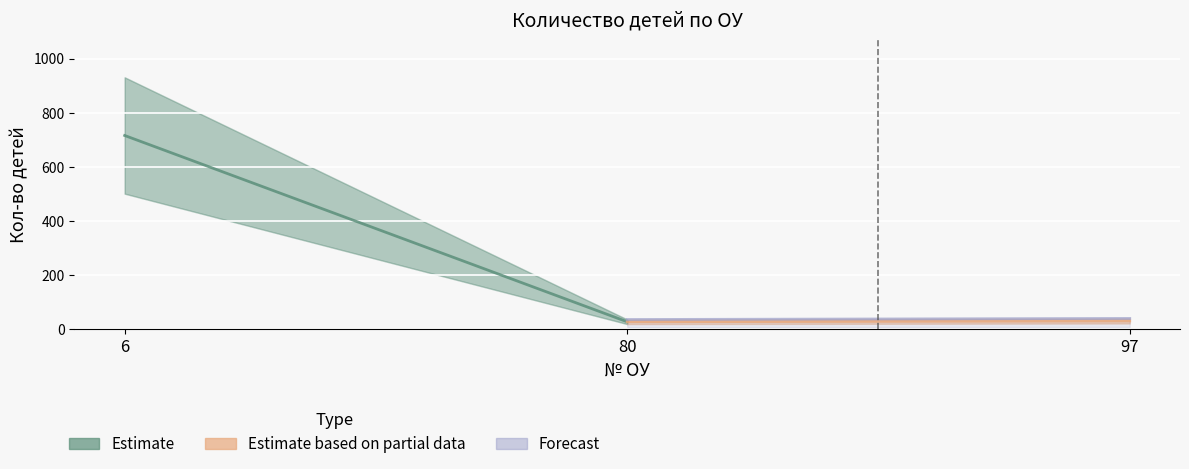

How many data points in Estimate based on partial data are less than 31?

1